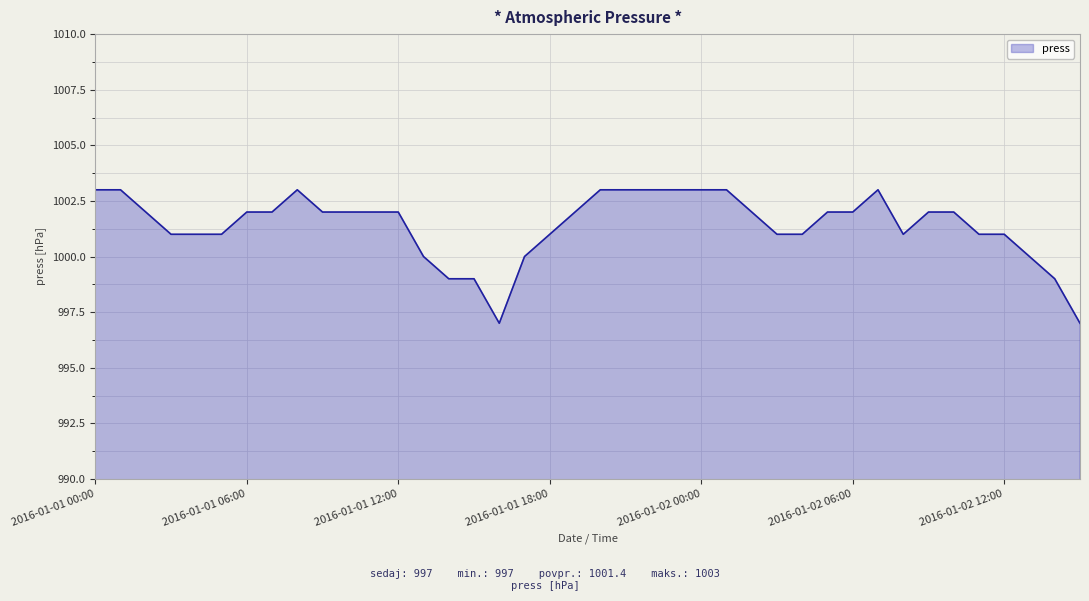

What is the greatest value displayed?

1003